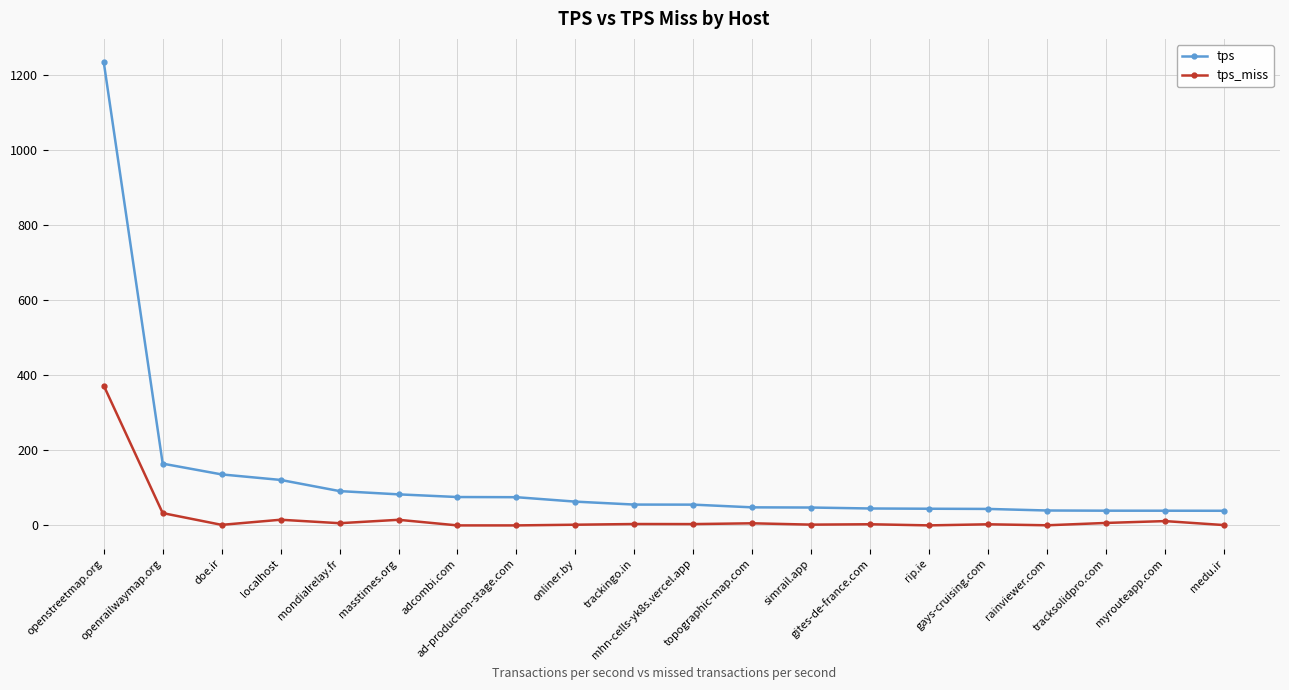

What is the total value across all series at openrailwaymap.org?

197.3